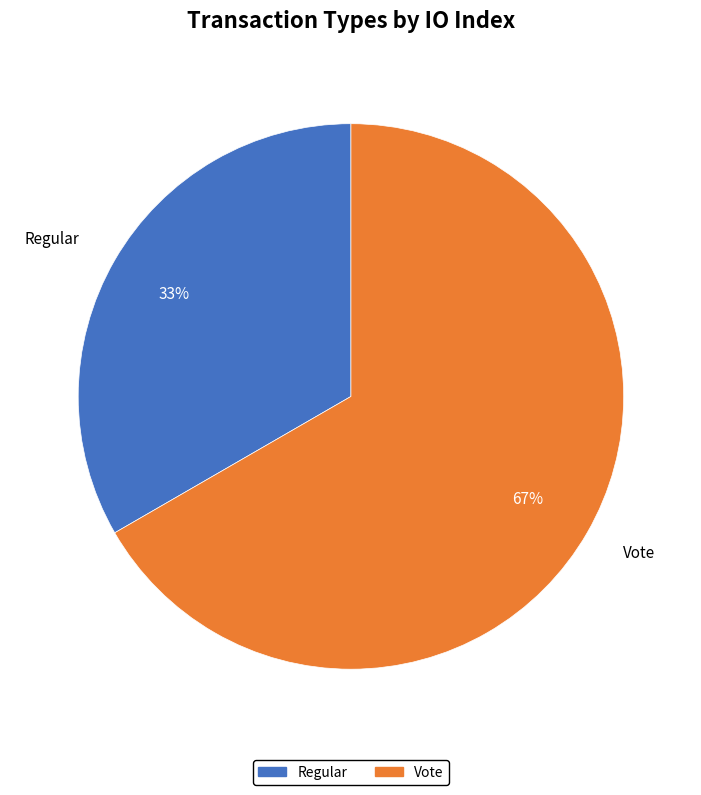

Which slice is the smallest?

Regular